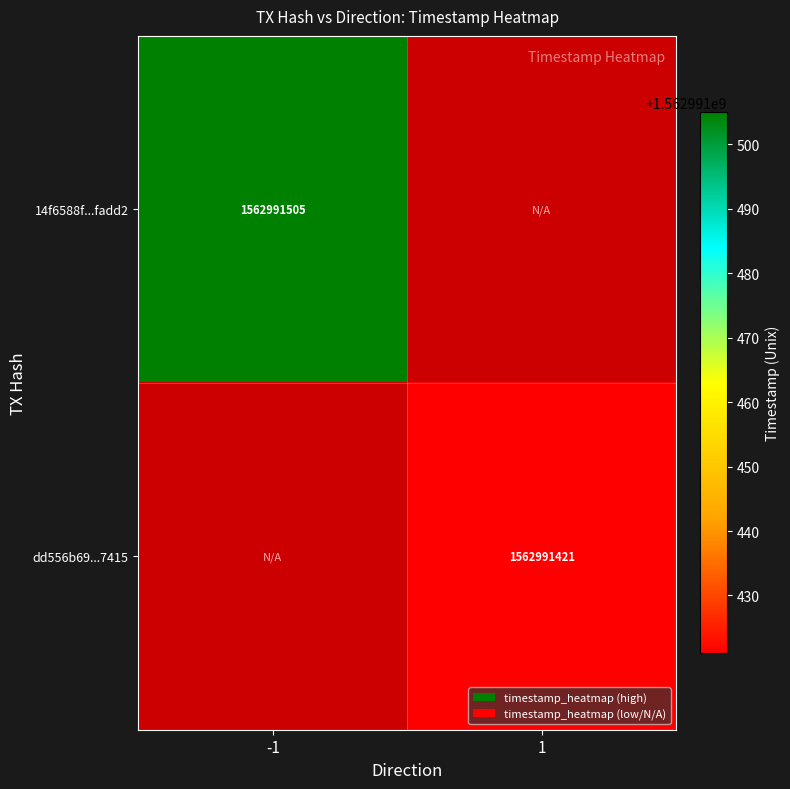

How many series are shown in this chart?

2